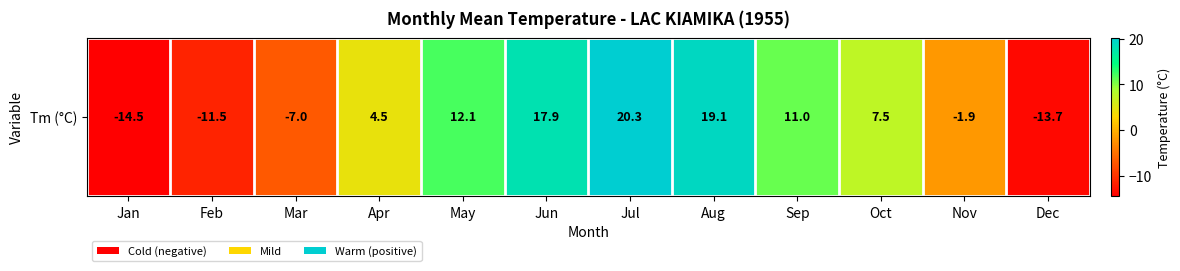

Reading left to right, extract all data points from this chart.

-14.5	-11.5	-7.0	4.5	12.1	17.9	20.3	19.1	11.0	7.5	-1.9	-13.7